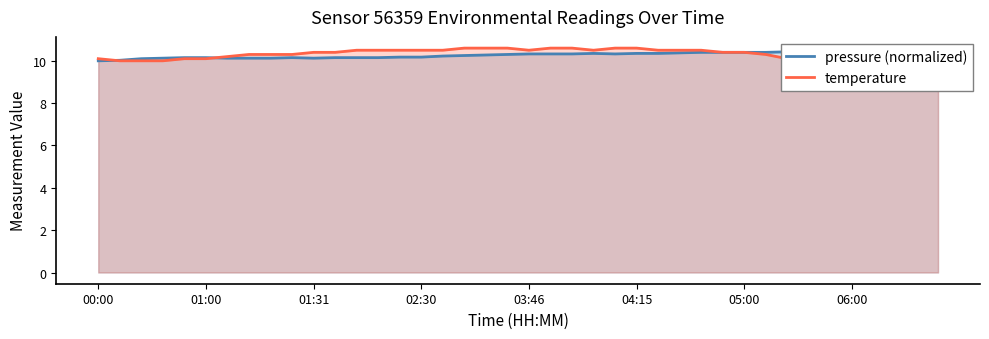

What is the maximum value for temperature?

10.6